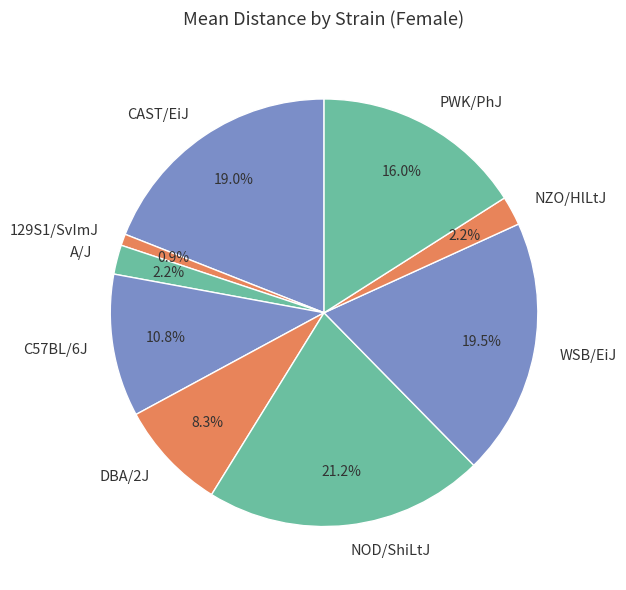

To the nearest percent, what is the average slice percentage?

11%